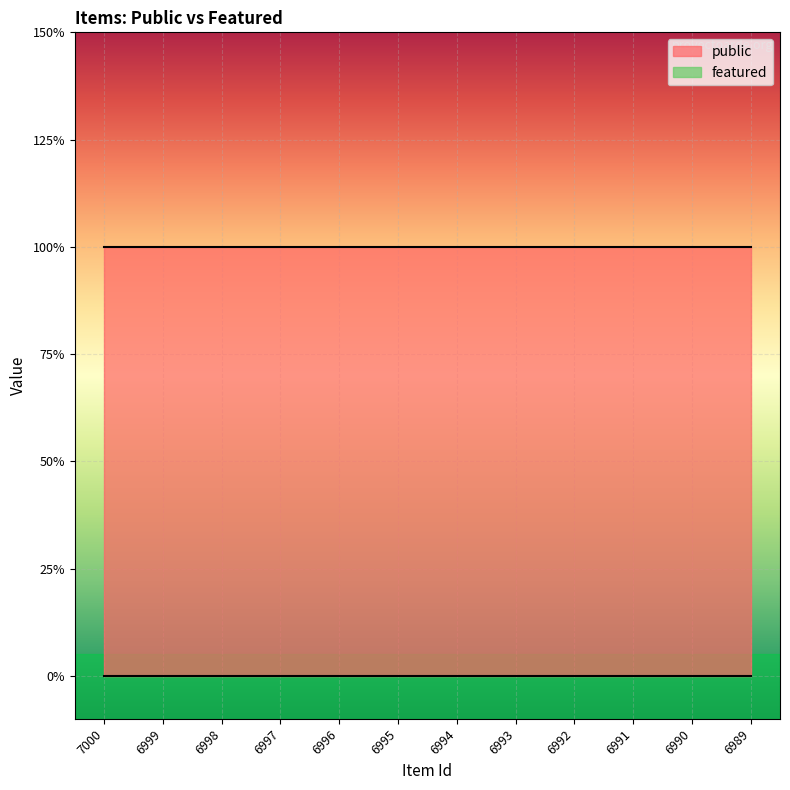

Which category has the highest value in the public series?

7000